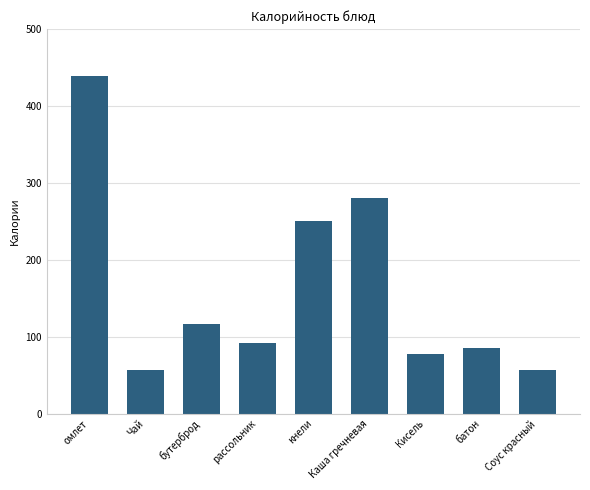

What is the minimum value shown in the chart?

57